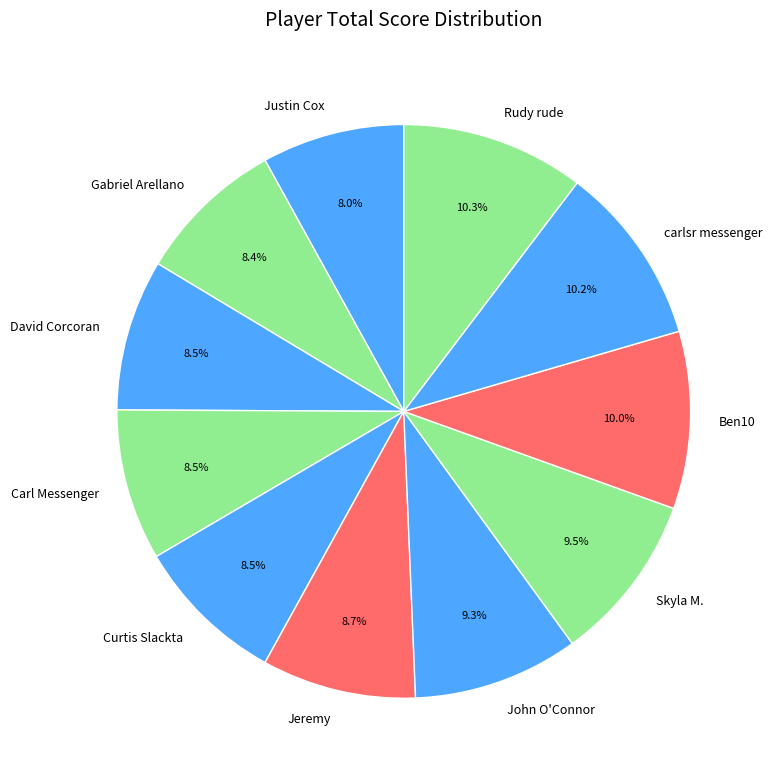

How many slices are in this pie chart?

11